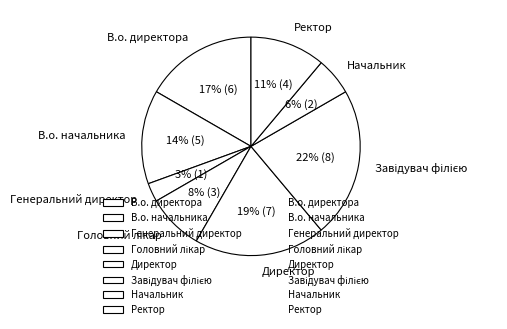

Count the number of slices in the pie.

8